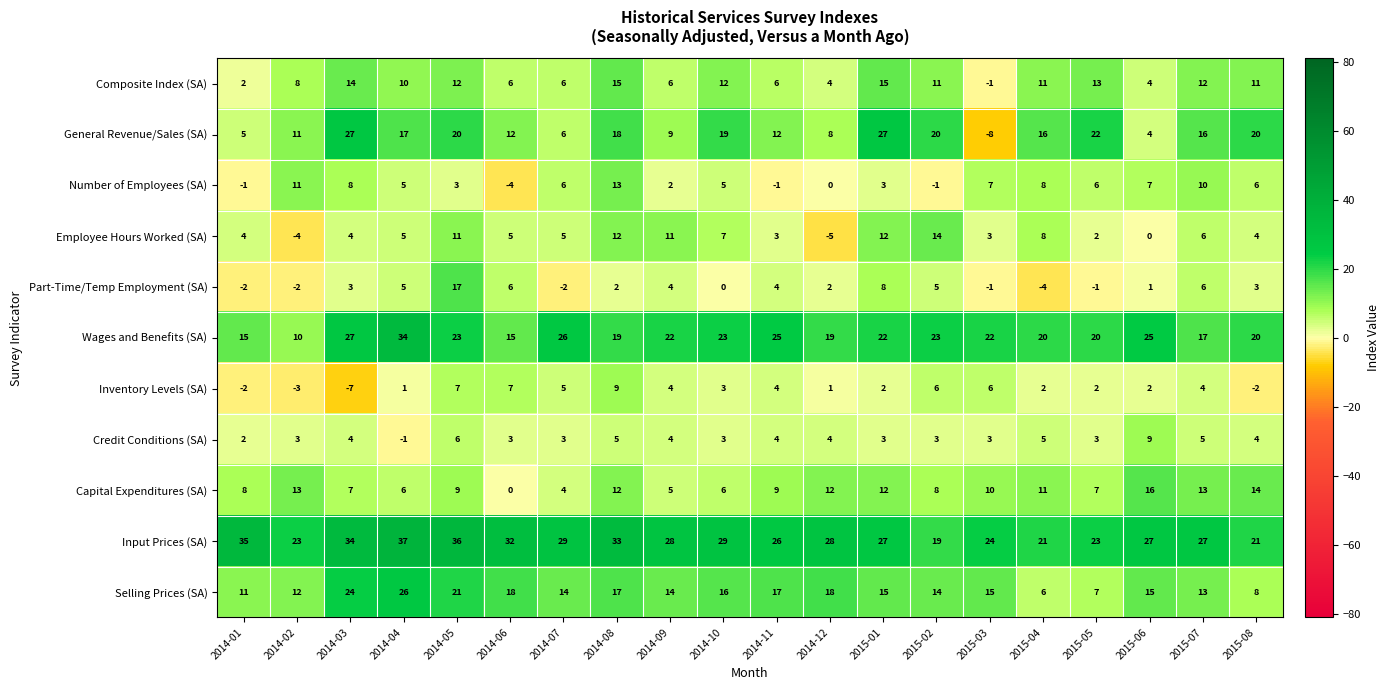

True or false: Credit Conditions (SA) has a value of 5 at 2014-02.

False